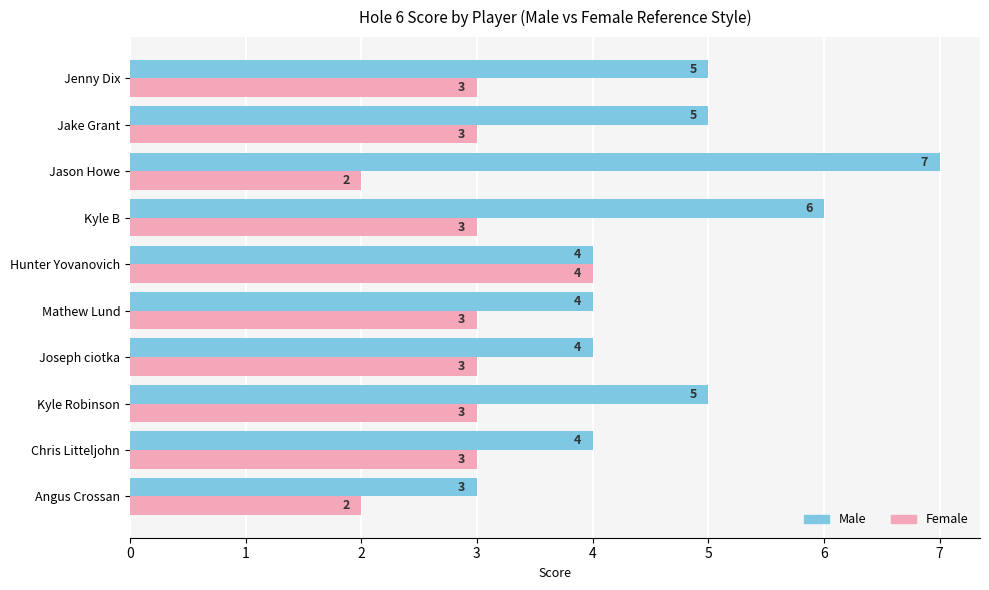

What is the difference between the highest and lowest values at Kyle B?

3